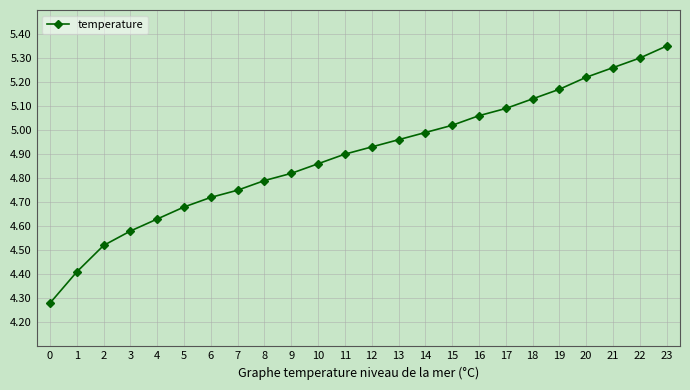

What is the difference between the second highest and minimum values?

1.0